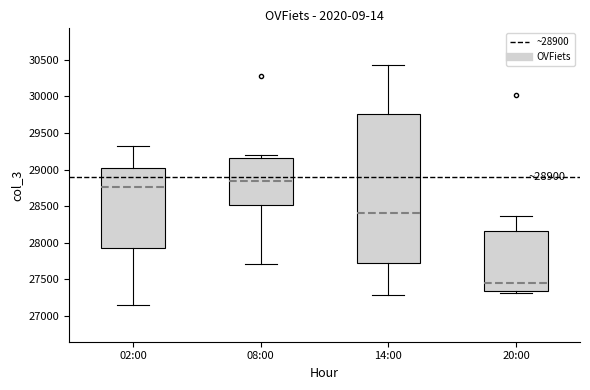

Comparing the boxes themselves (not the whiskers), which one is the tallest?

14:00